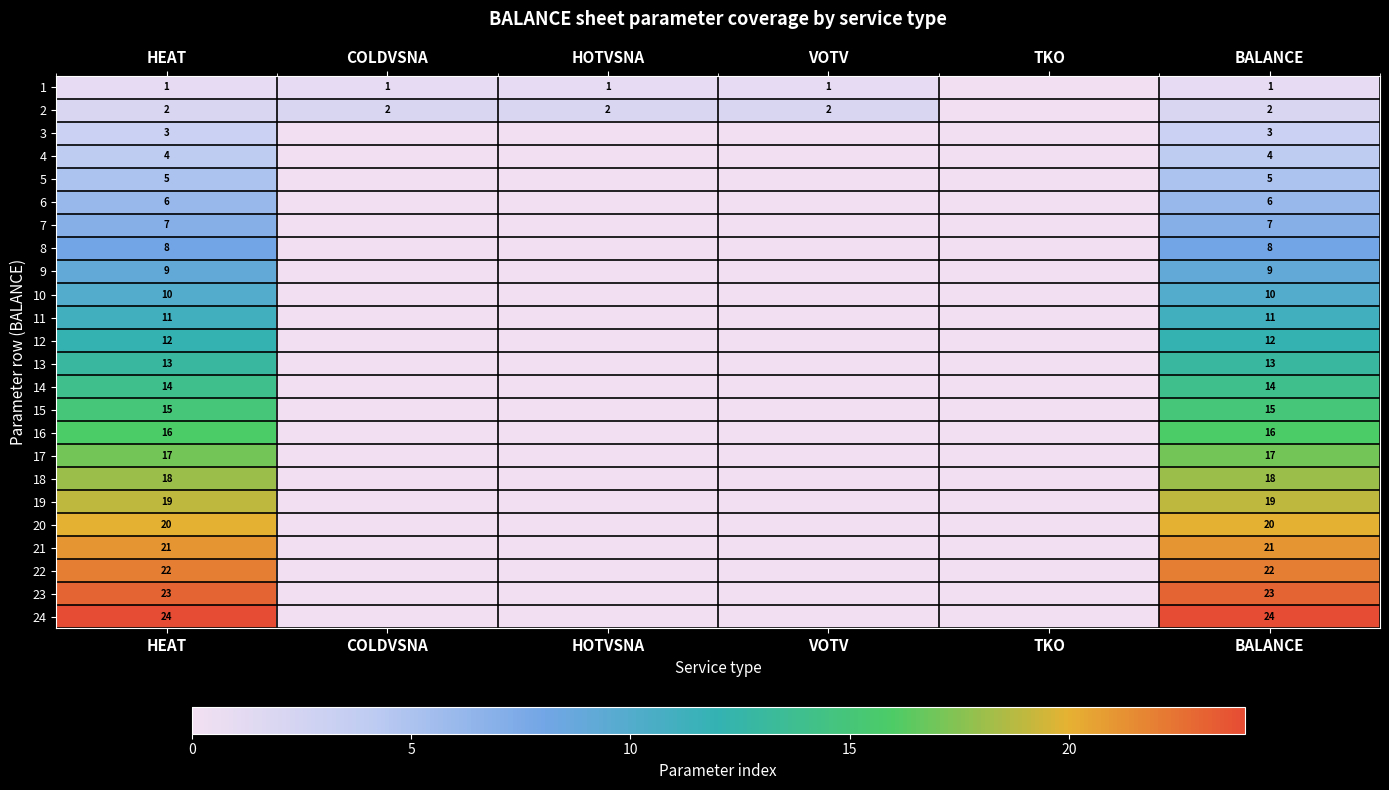

True or false: 10 has a value of 16 at BALANCE.

False